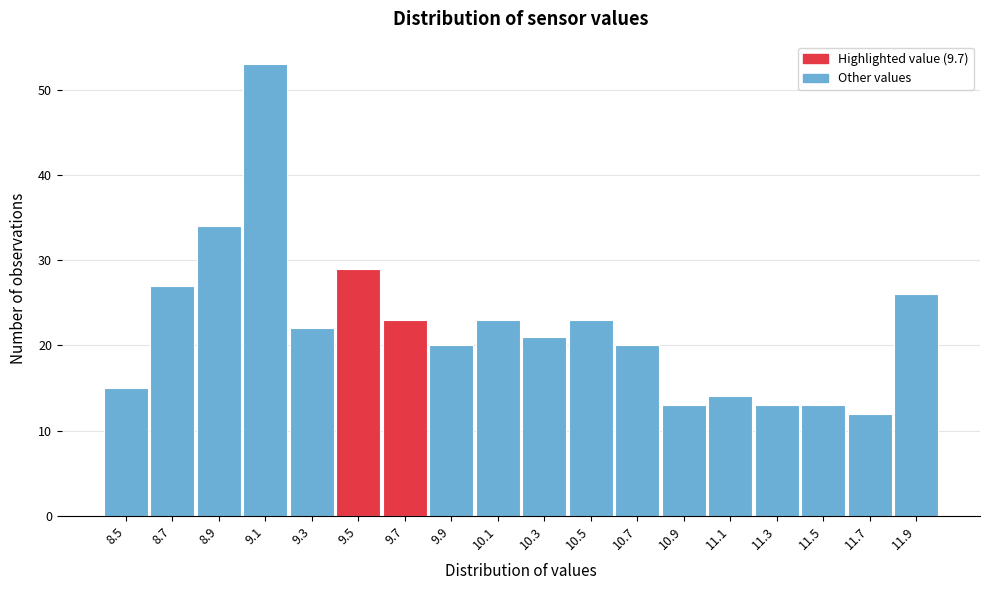

Reading left to right, list all the values displayed in this chart.

8.5=15	8.7=27	8.9=34	9.1=53	9.3=22	9.5=29	9.7=23	9.9=20	10.1=23	10.3=21	10.5=23	10.7=20	10.9=13	11.1=14	11.3=13	11.5=13	11.7=12	11.9=26